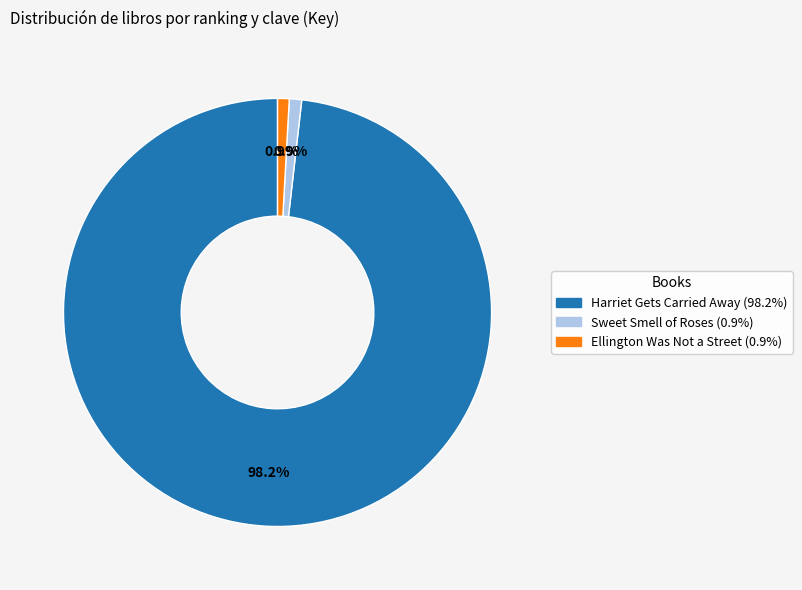

To the nearest percent, what portion does Sweet Smell of Roses represent?

1%